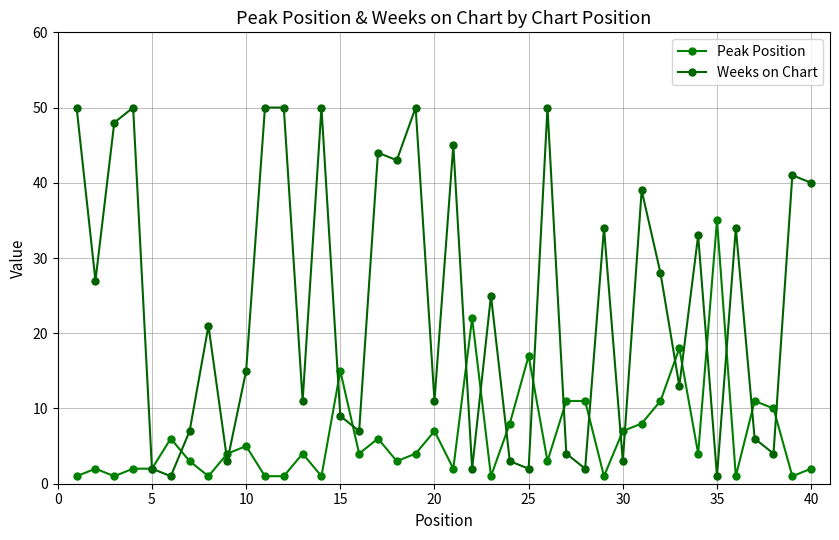

Count the number of data series in this chart.

2